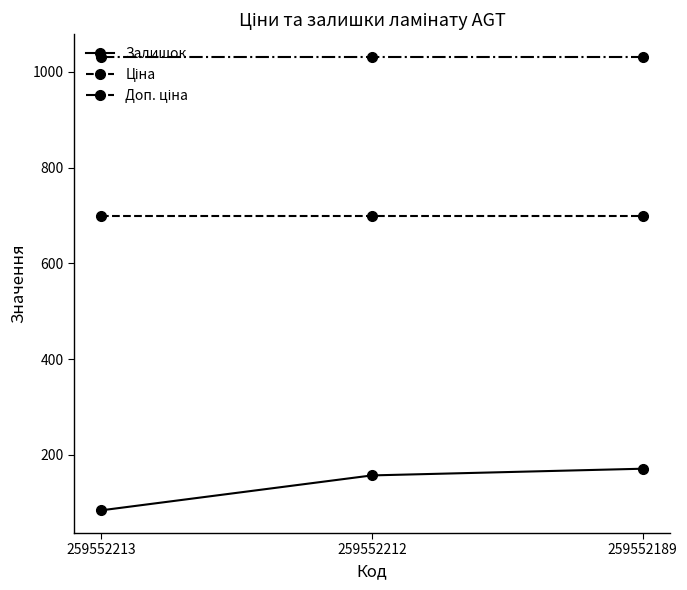

At how many categories does at least one series exceed 228?

3